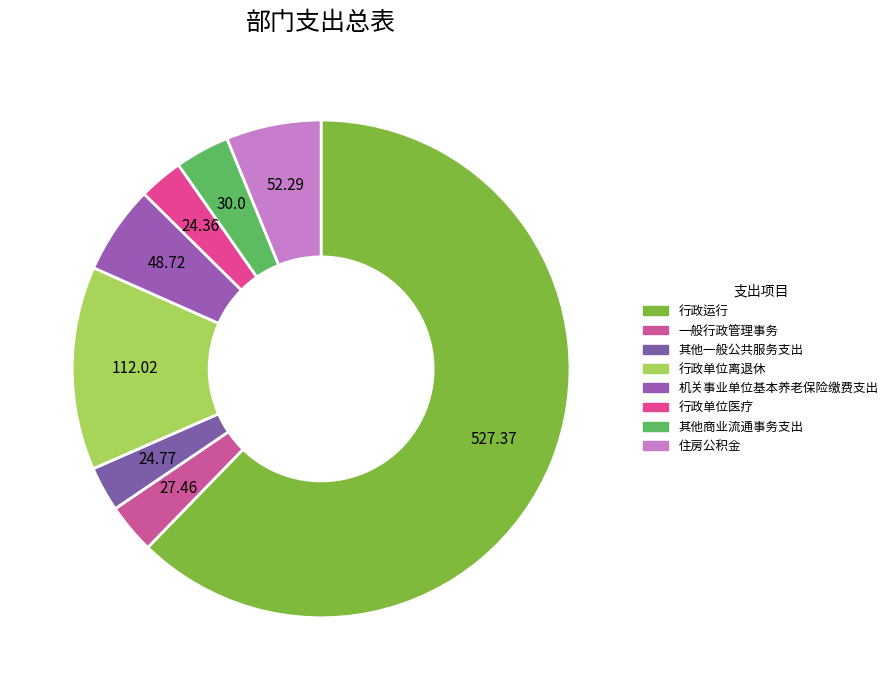

Is there a majority slice in this chart?

Yes